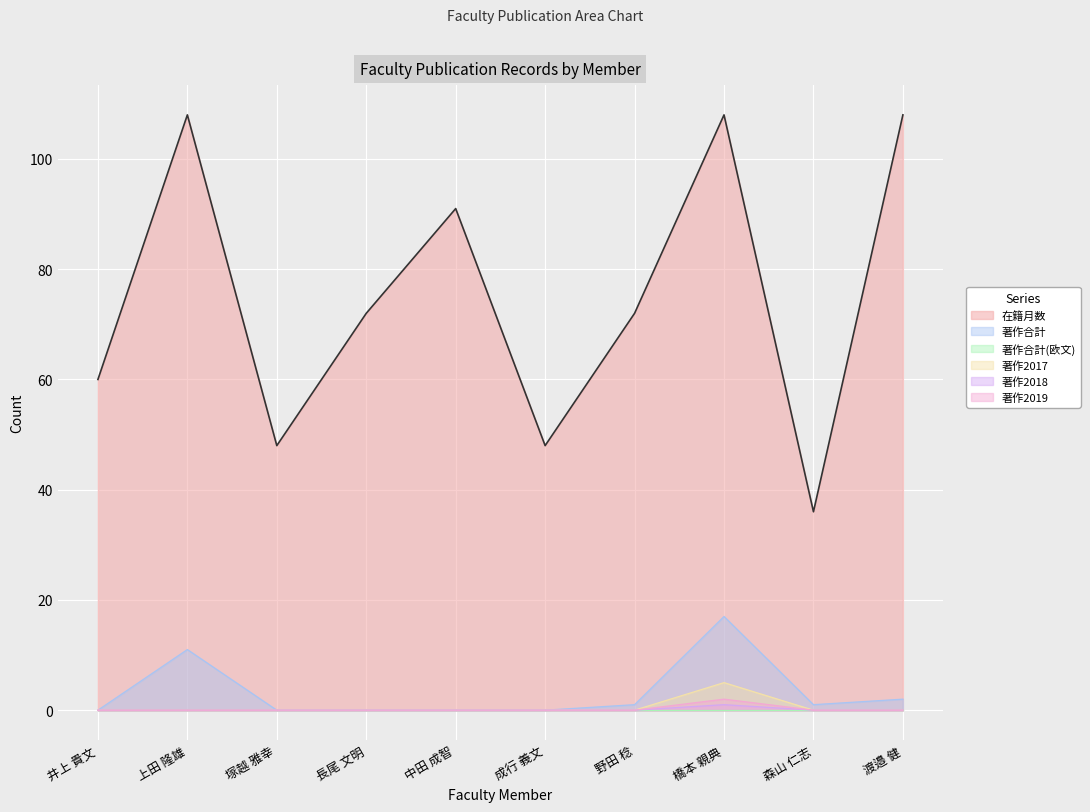

What is the difference between the second highest and second lowest values in the 著作合計 series?

11